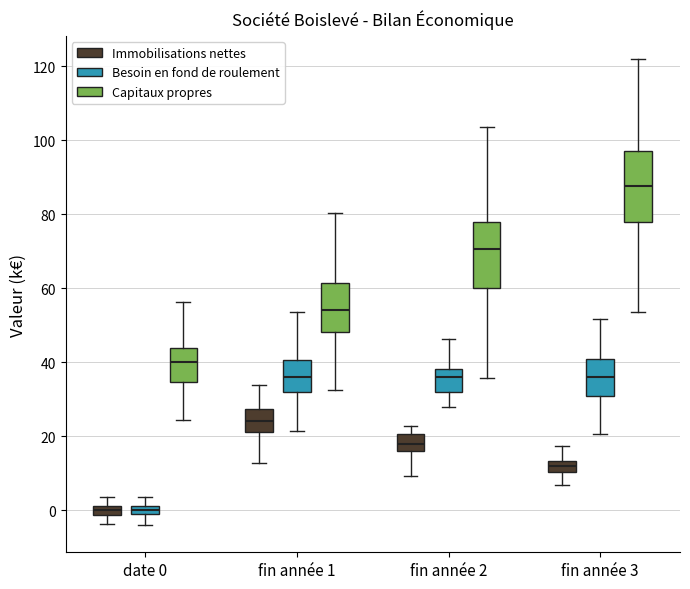

Where is the lower edge of the box for fin année 3 (Capitaux propres) on the y-axis? The values are not printed on the chart, so give them approximately, as read against the axis.

78